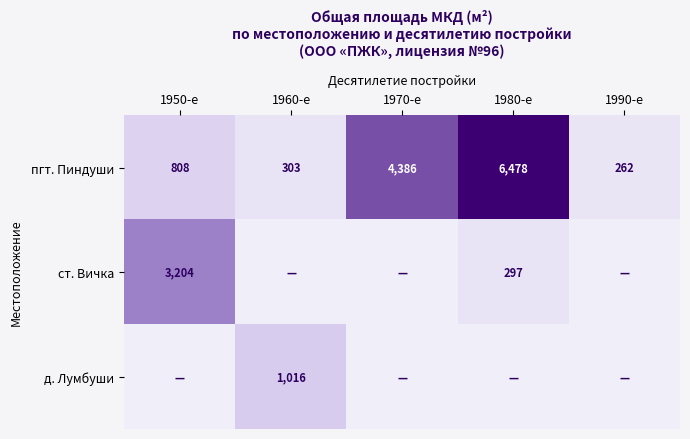

The value of д. Лумбуши at 1960-е is 1016. True or false?

True